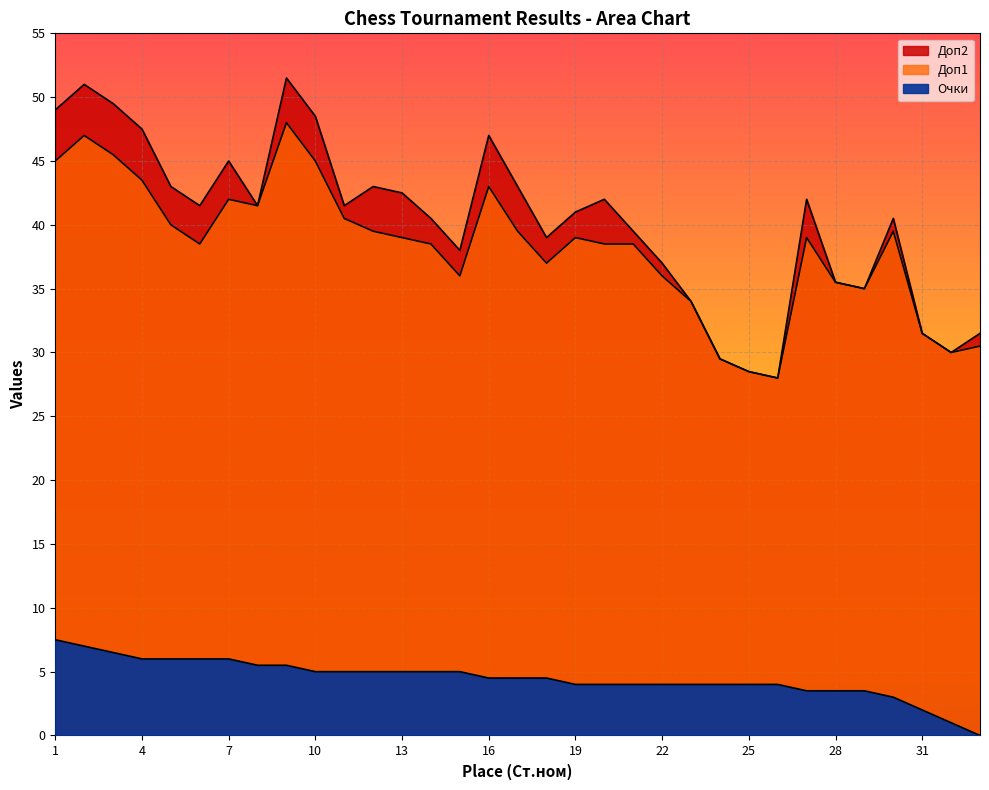

True or false: Доп1 has a value of 43.0 at 16.

True